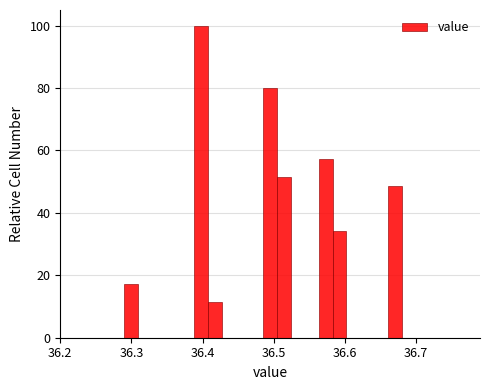

Read against the x-axis, roughly where is the centre of the tallest bar?

36.40